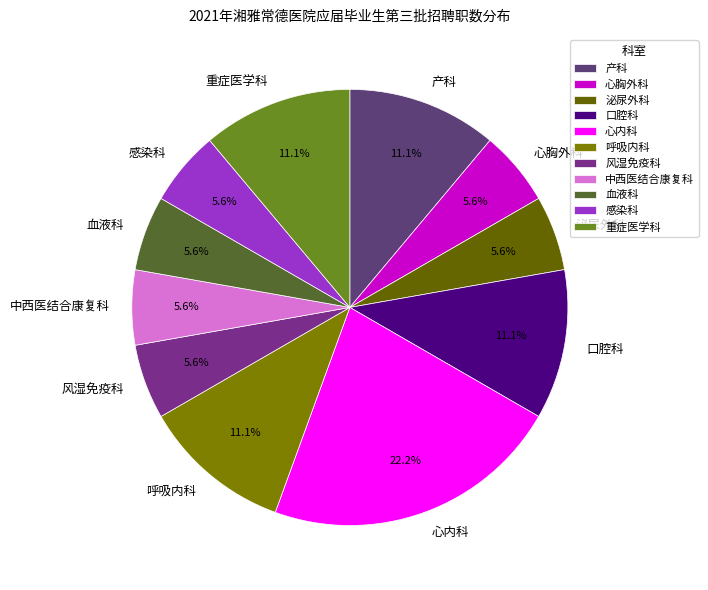

To the nearest percent, what portion does 口腔科 represent?

11%